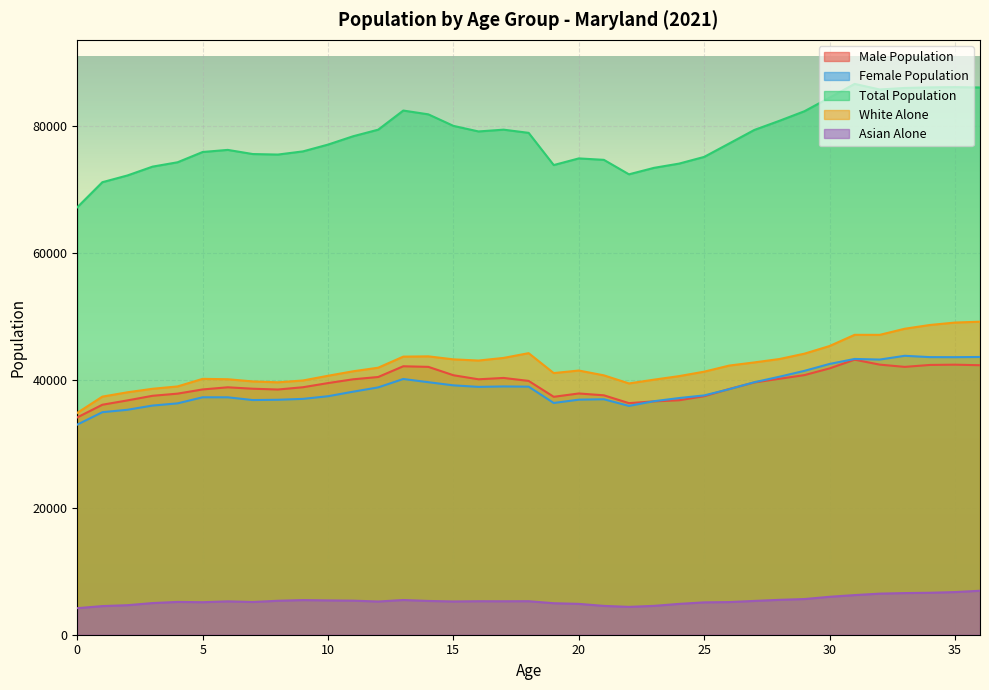

Reading left to right, what are all the values shown in this chart?

Male Population: 0=34169	1=36160	2=36841	3=37565	4=37905	5=38566	6=38901	7=38678	8=38553	9=38912	10=39565	11=40160	12=40521	13=42207	14=42114	15=40797	16=40161	17=40373	18=39906	19=37408	20=37932	21=37643	22=36413	23=36689	24=36861	25=37500	26=38633	27=39665	28=40238	29=40821	30=41871	31=43244	32=42466	33=42112	34=42415	35=42458	36=42371
Female Population: 0=33036	1=34988	2=35368	3=36030	4=36377	5=37332	6=37327	7=36897	8=36942	9=37081	10=37498	11=38212	12=38887	13=40207	14=39703	15=39208	16=38968	17=39036	18=39001	19=36436	20=36957	21=37021	22=35975	23=36717	24=37212	25=37626	26=38608	27=39698	28=40563	29=41489	30=42573	31=43359	32=43263	33=43854	34=43646	35=43638	36=43670
Total Population: 0=67205	1=71148	2=72209	3=73595	4=74282	5=75898	6=76228	7=75575	8=75495	9=75993	10=77063	11=78372	12=79408	13=82414	14=81817	15=80005	16=79129	17=79409	18=78907	19=73844	20=74889	21=74664	22=72388	23=73406	24=74073	25=75126	26=77241	27=79363	28=80801	29=82310	30=84444	31=86603	32=85729	33=85966	34=86061	35=86096	36=86041
White Alone: 0=34886	1=37436	2=38116	3=38668	4=39039	5=40229	6=40169	7=39825	8=39685	9=39972	10=40717	11=41420	12=41982	13=43724	14=43768	15=43295	16=43108	17=43521	18=44270	19=41137	20=41539	21=40780	22=39510	23=40103	24=40661	25=41359	26=42319	27=42815	28=43346	29=44190	30=45390	31=47152	32=47148	33=48110	34=48699	35=49081	36=49218
Asian Alone: 0=4174	1=4502	2=4643	3=4977	4=5157	5=5111	6=5245	7=5143	8=5339	9=5444	10=5393	11=5357	12=5221	13=5456	14=5311	15=5227	16=5267	17=5260	18=5270	19=4953	20=4851	21=4533	22=4380	23=4537	24=4849	25=5088	26=5133	27=5314	28=5484	29=5609	30=5964	31=6231	32=6460	33=6548	34=6597	35=6705	36=6913